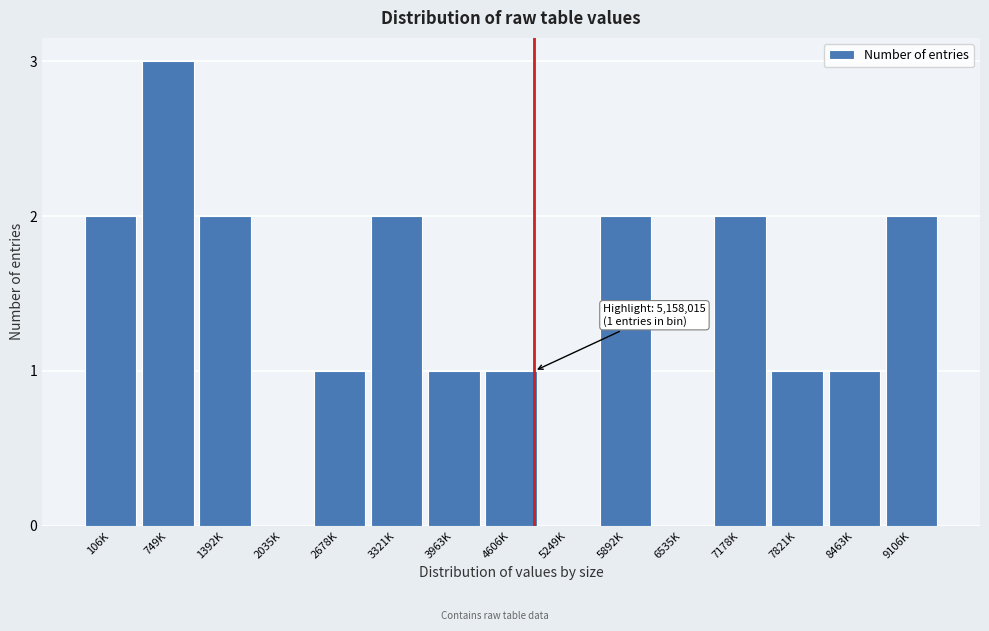

Reading left to right, list all the values displayed in this chart.

106K=2	749K=3	1392K=2	2035K=0	2678K=1	3321K=2	3963K=1	4606K=1	5249K=0	5892K=2	6535K=0	7178K=2	7821K=1	8463K=1	9106K=2